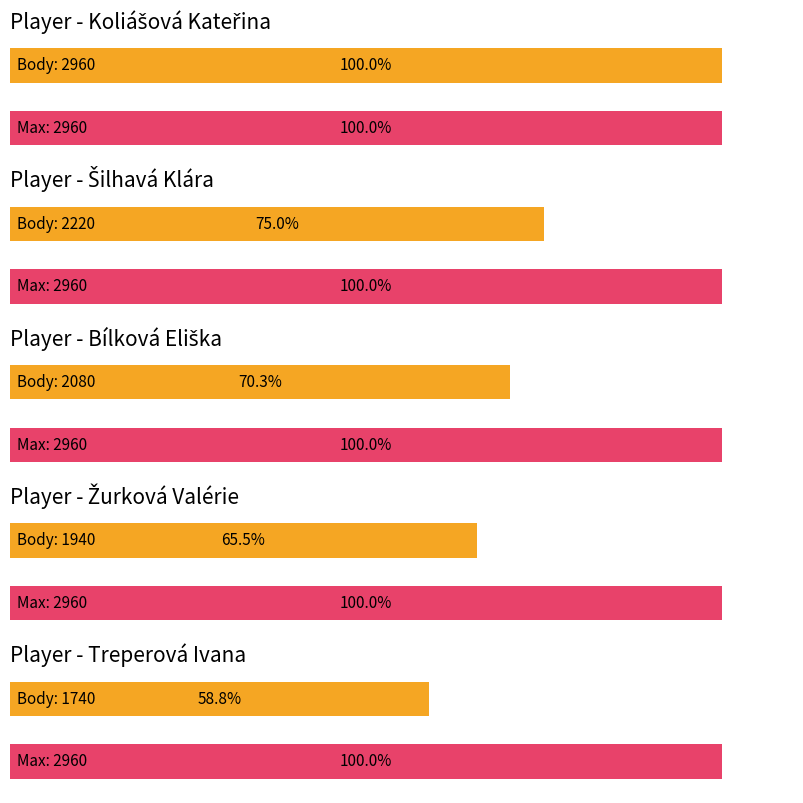

What is the label of the 4th bar from the left?

Žurková Valérie